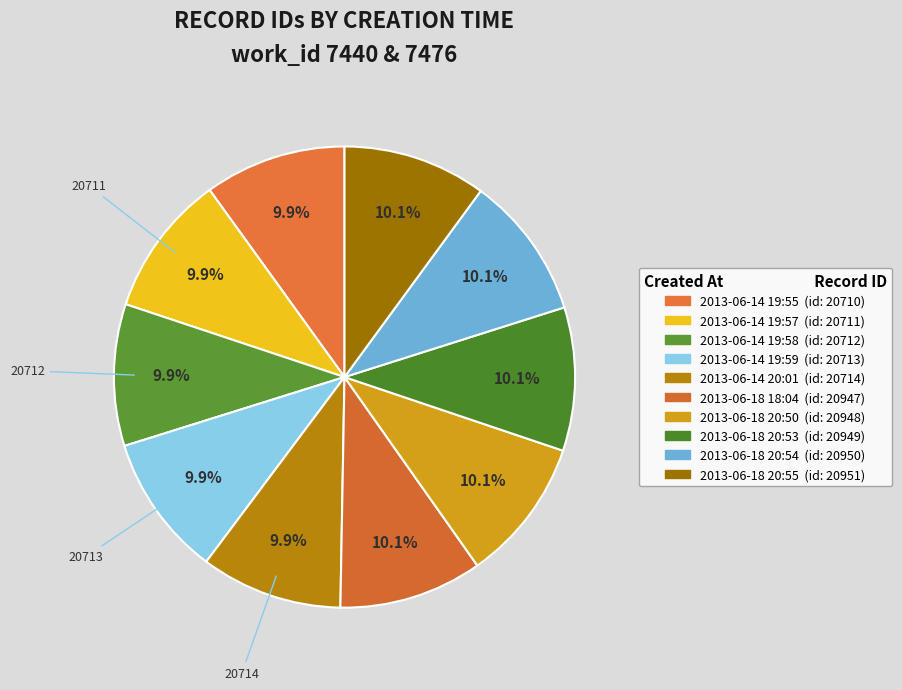

To the nearest percent, what portion does 2013-06-18 18:04 represent?

10%